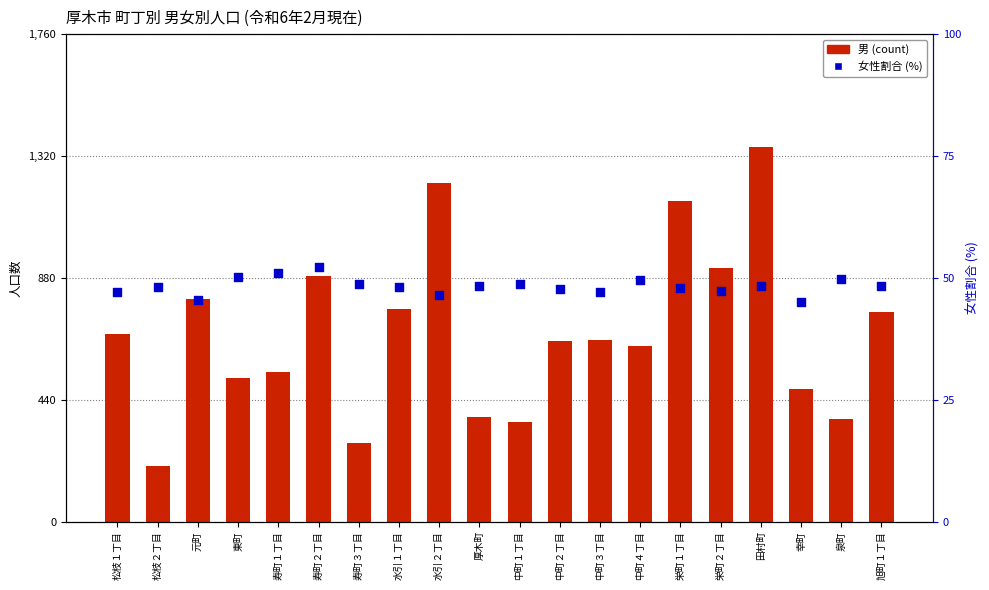

At how many categories does at least one series exceed 651?

10